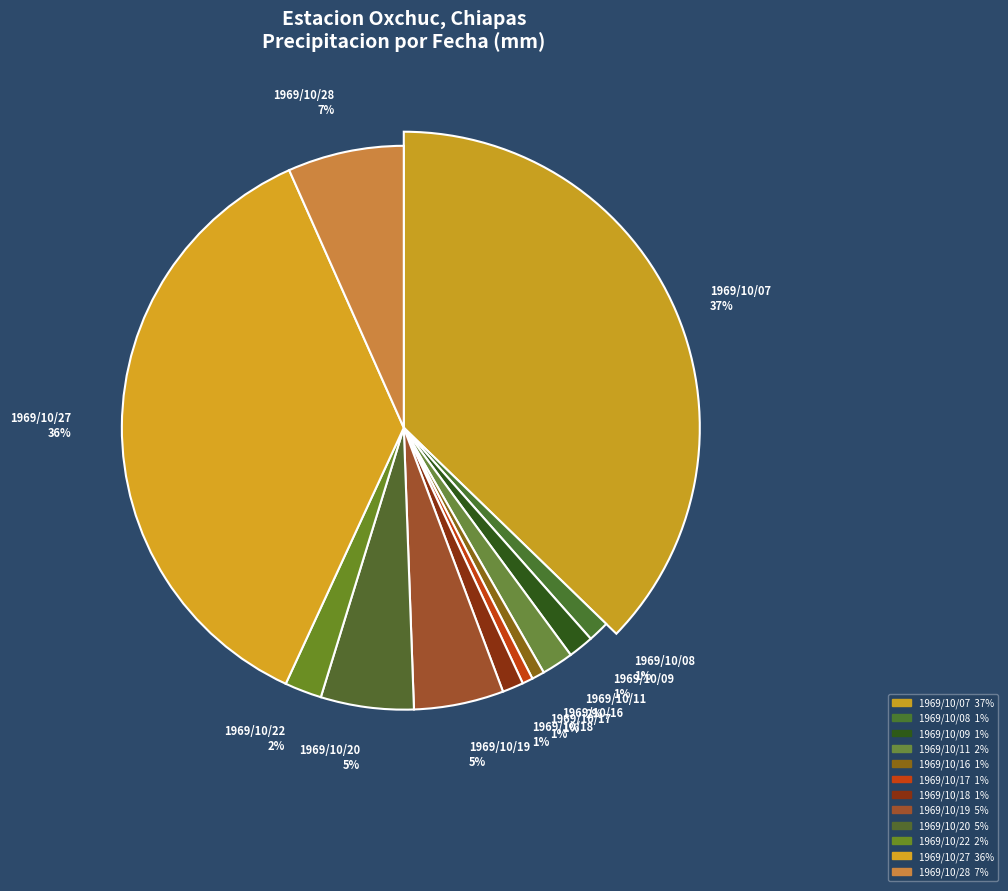

True or false: 1969/10/27 accounts for 36% of the total.

True